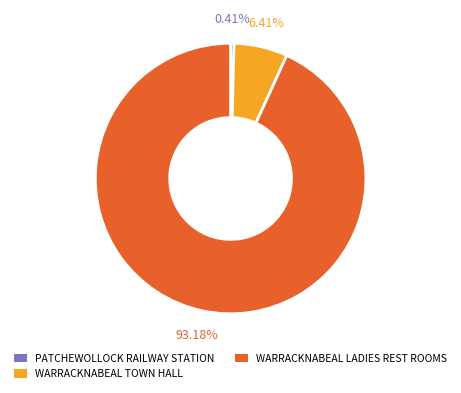

Is there a majority slice in this chart?

Yes